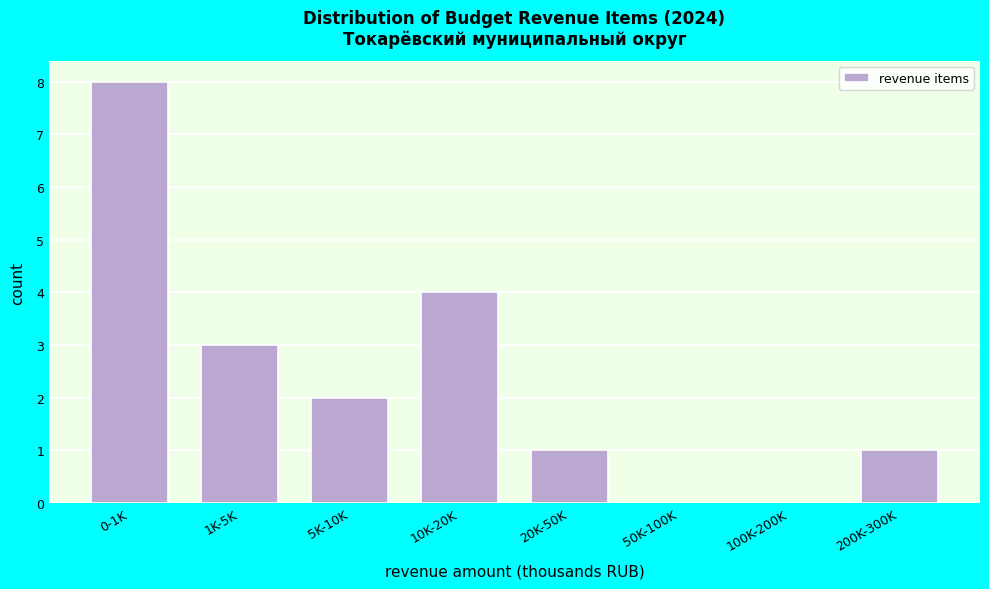

Reading left to right, what are all the values shown in this chart?

0-1K=8	1K-5K=3	5K-10K=2	10K-20K=4	20K-50K=1	50K-100K=0	100K-200K=0	200K-300K=1